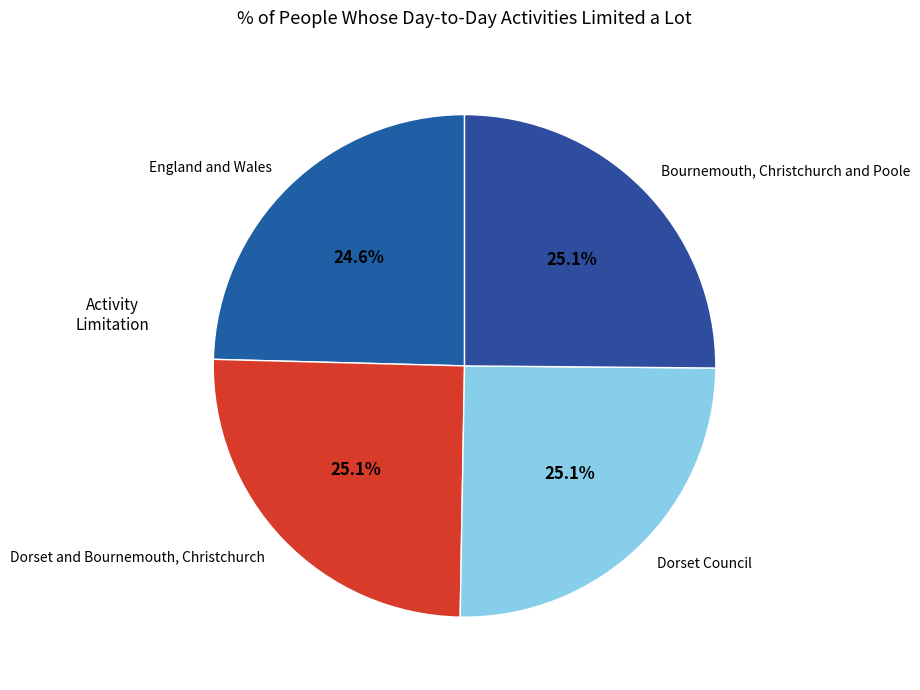

What is the smallest slice in the pie chart?

England and Wales